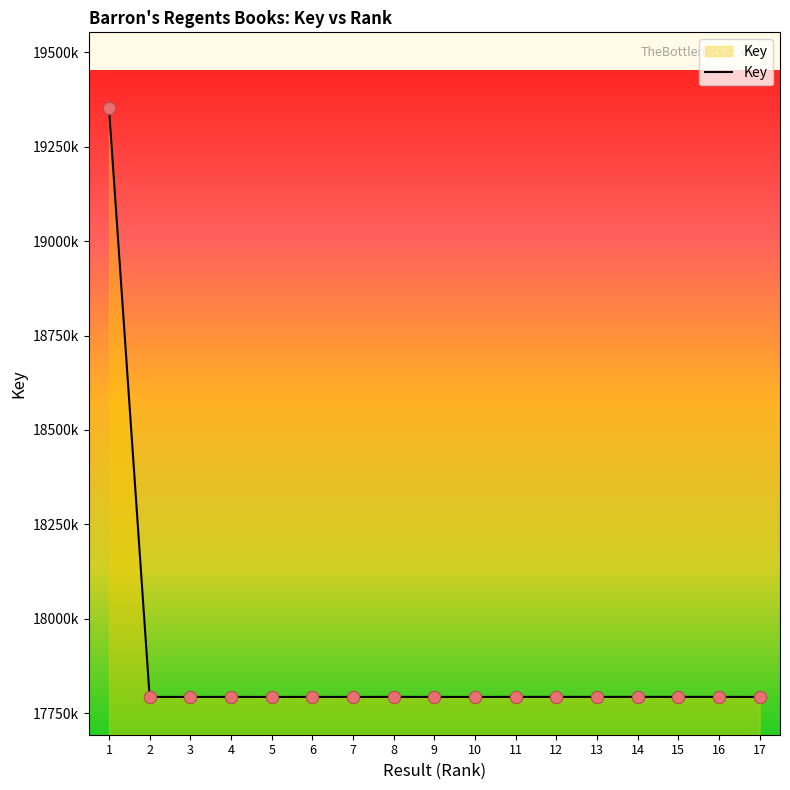

Does the chart have visible grid lines?

No